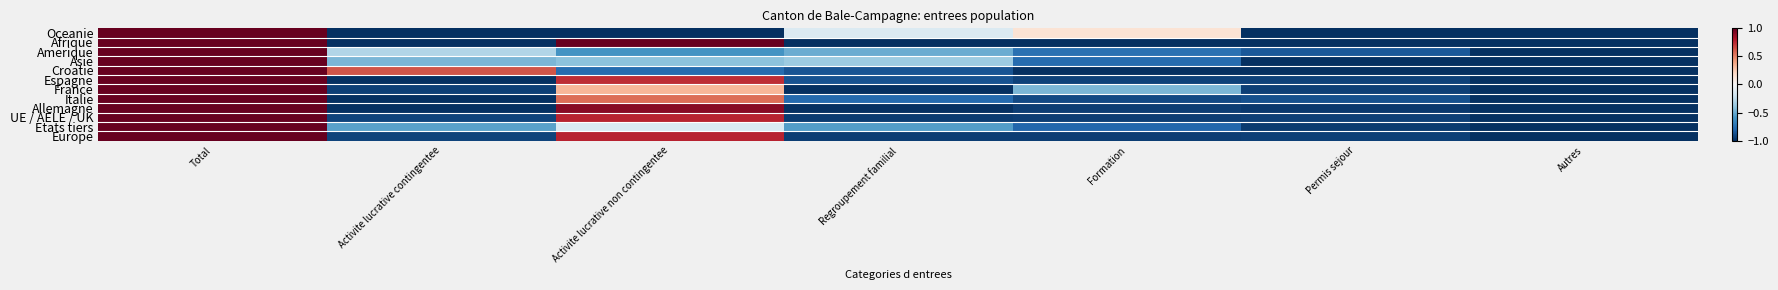

At which category is the sum across all series the highest?

Total